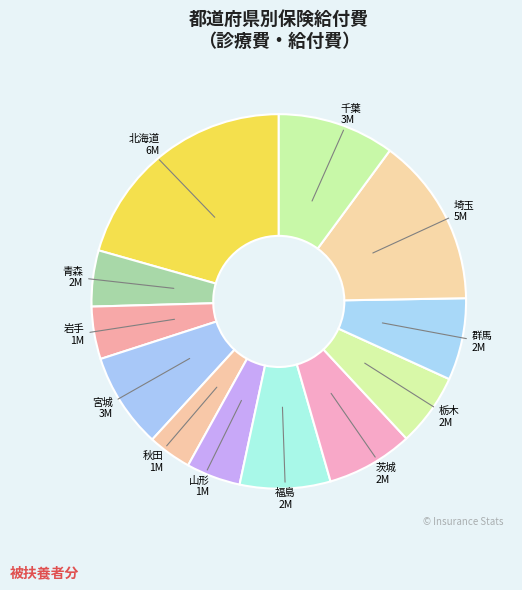

How many slices are in this pie chart?

12